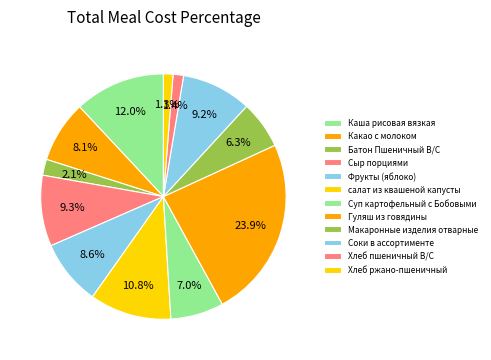

The Батон Пшеничный В/С slice represents 2% of the pie. True or false?

True